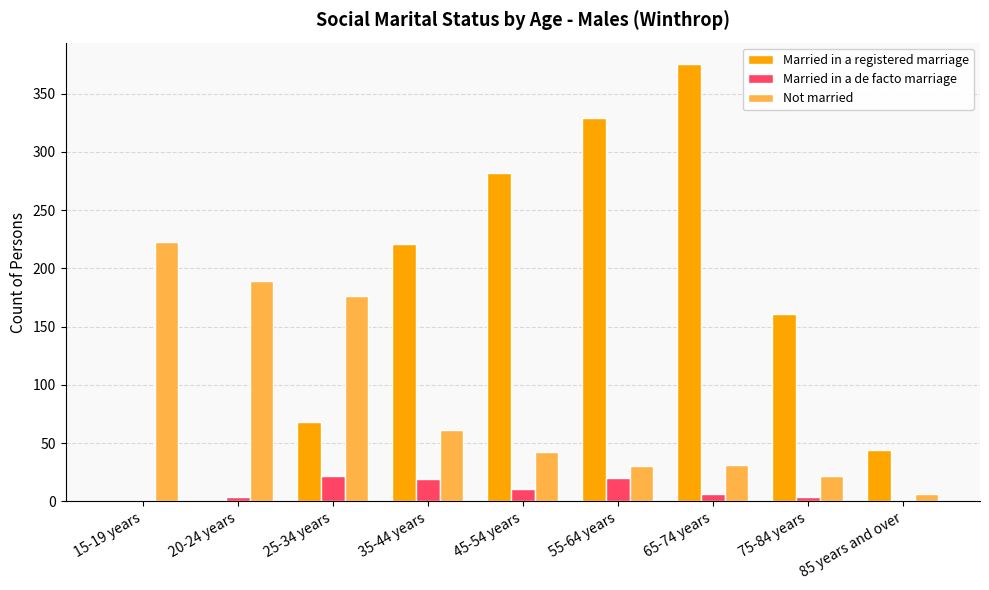

Which series has the largest range (max minus min)?

Married in a registered marriage